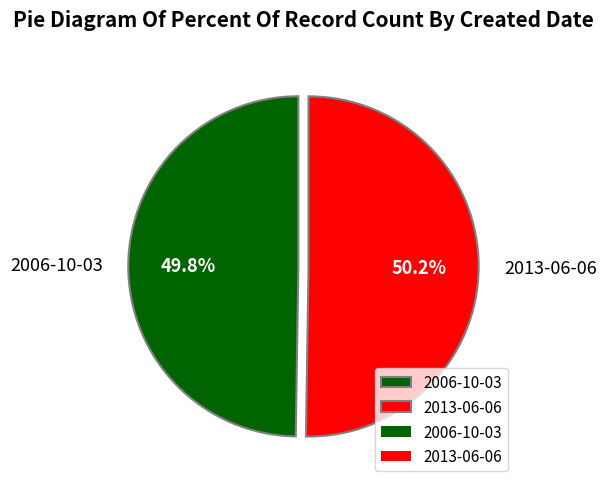

The 2006-10-03 slice represents 50% of the pie. True or false?

True